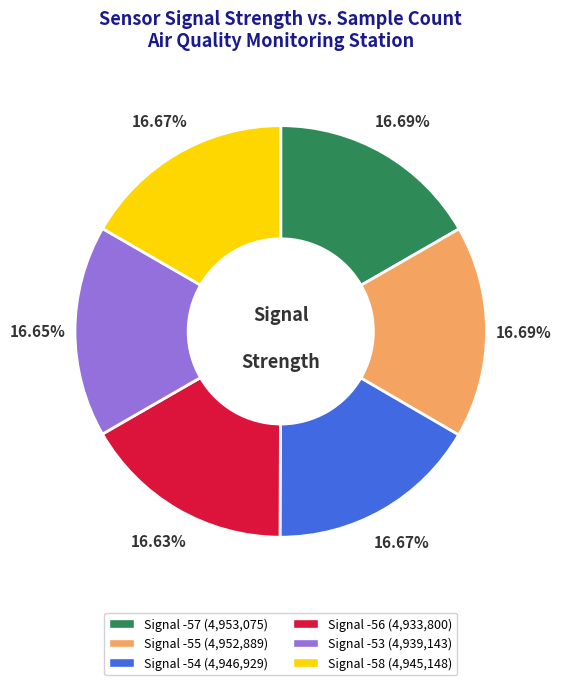

Does any single category account for the majority?

No